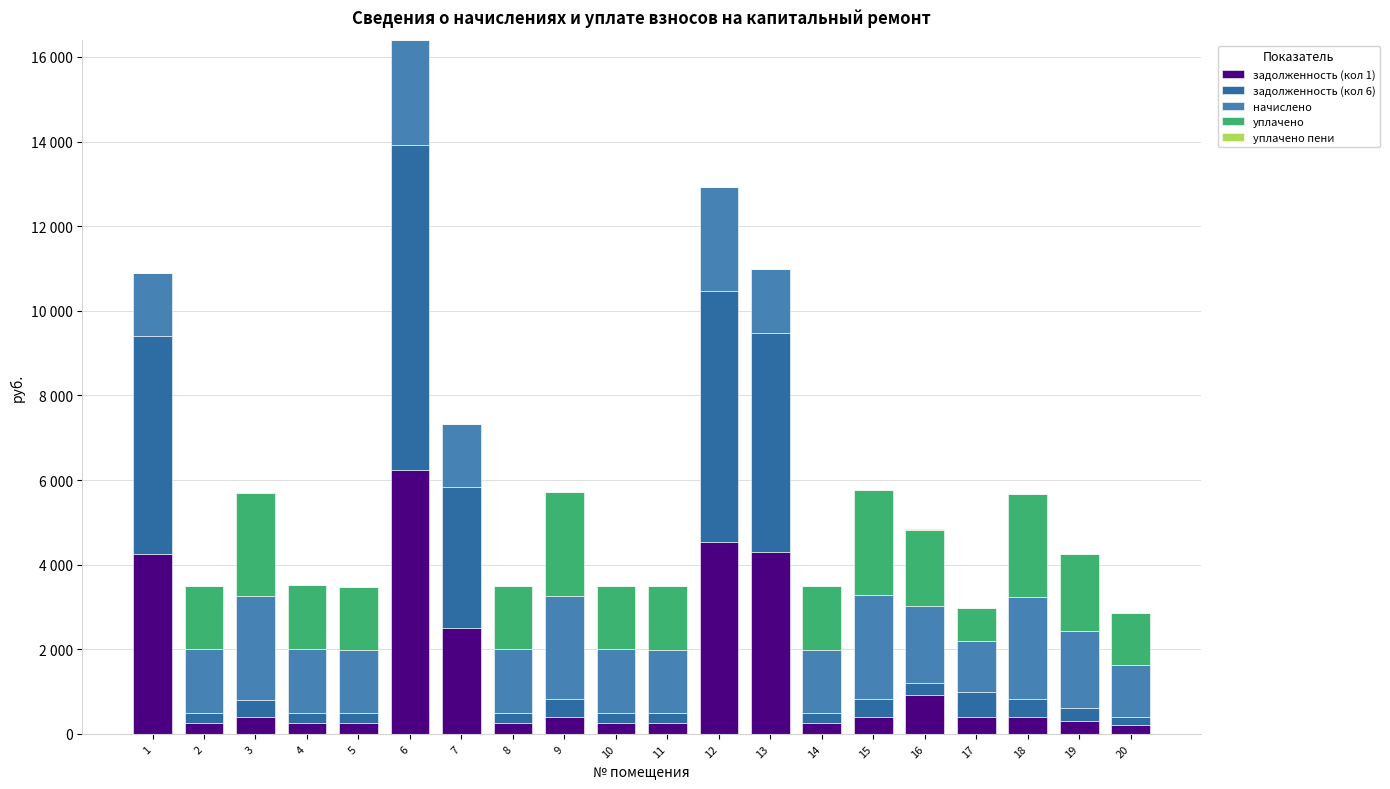

Does the chart contain stacked bars?

Yes